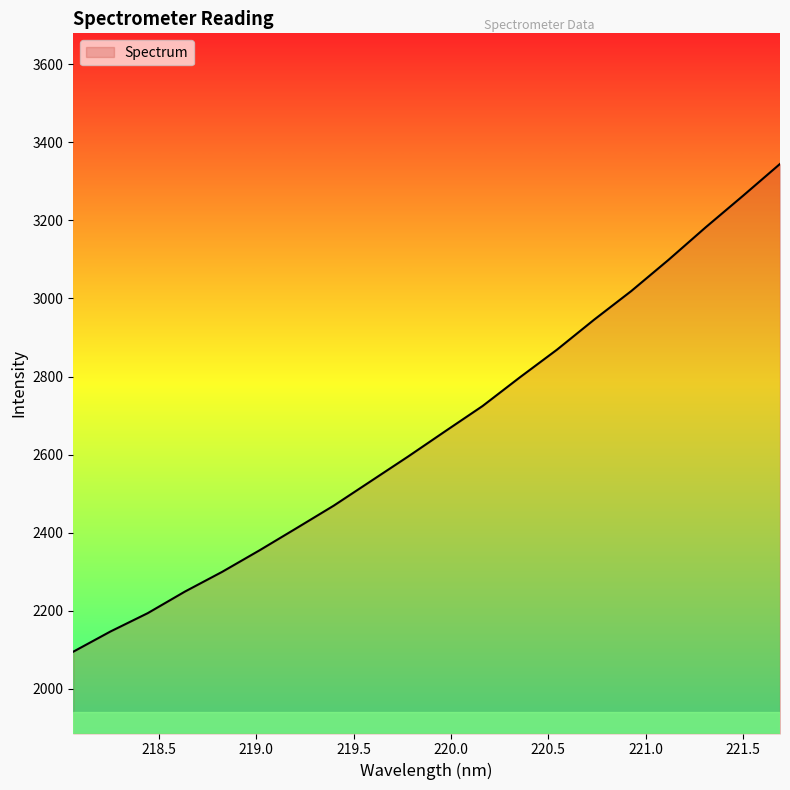

What is the greatest value displayed?

3344.5